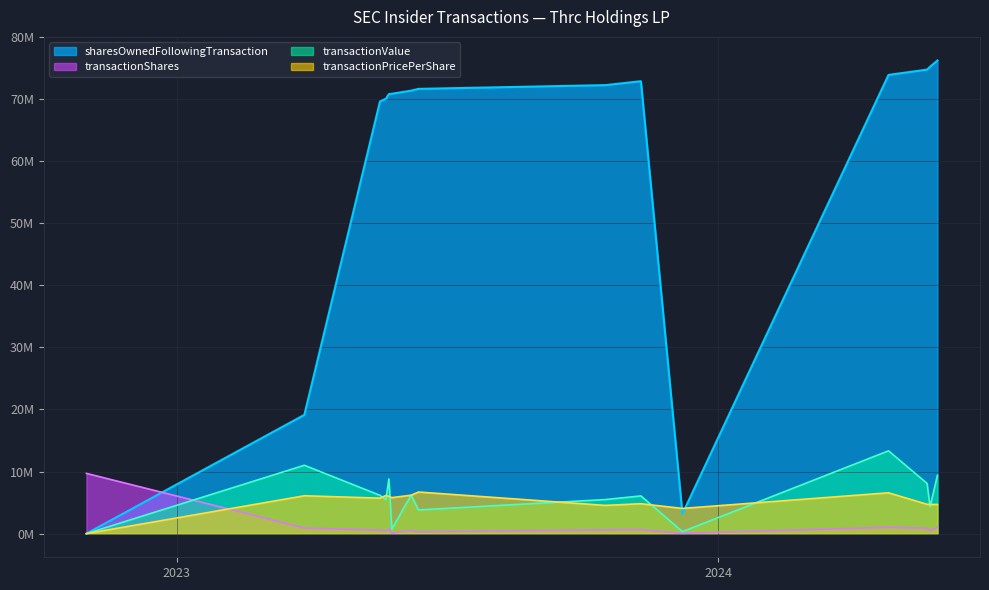

After their last crossing, which series has the higher values: transactionShares or transactionPricePerShare?

transactionPricePerShare